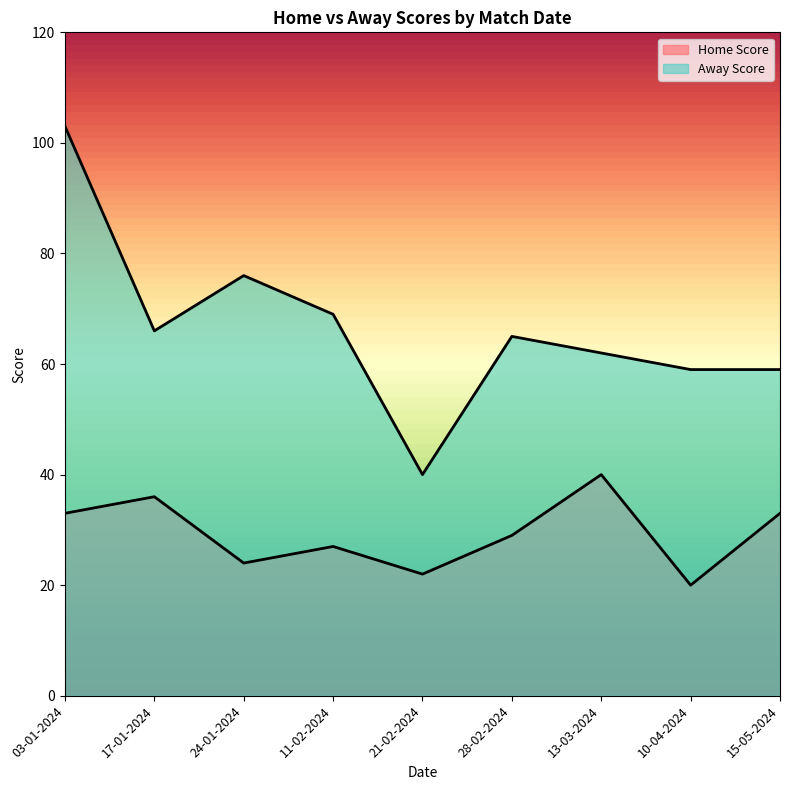

Which label corresponds to the largest value in the chart?

03-01-2024